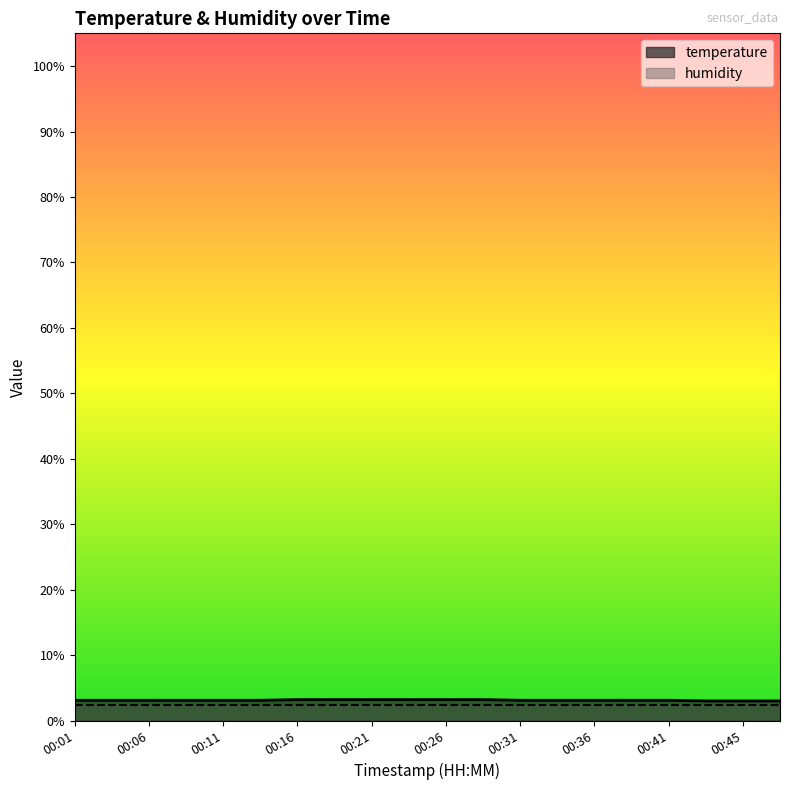

What is the approximate value at 00:41?

3.1